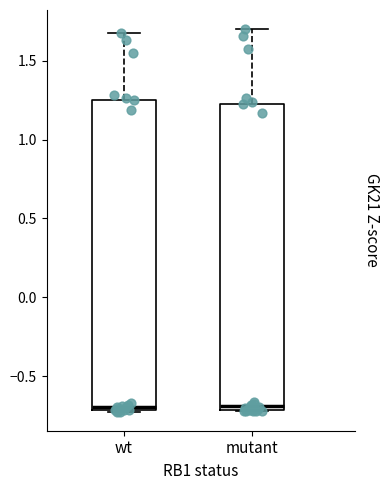

Reading left to right, transcribe this box plot: for each box, give where its median line is, the range the box spans, and where its two whiskers end, as read against the y-axis. The values are not printed on the chart, so give them approximately, as read against the axis.

wt: median -0.70 (just above the box's lower edge), box -0.70 to 1.25, whiskers -0.70 to 1.65
mutant: median -0.70 (just above the box's lower edge), box -0.70 to 1.20, whiskers -0.70 to 1.70